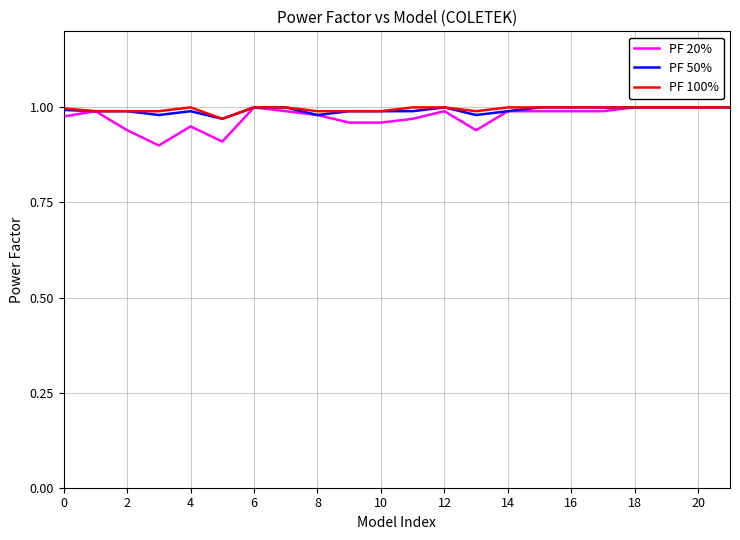

Which series has the largest range (max minus min)?

PF 20%